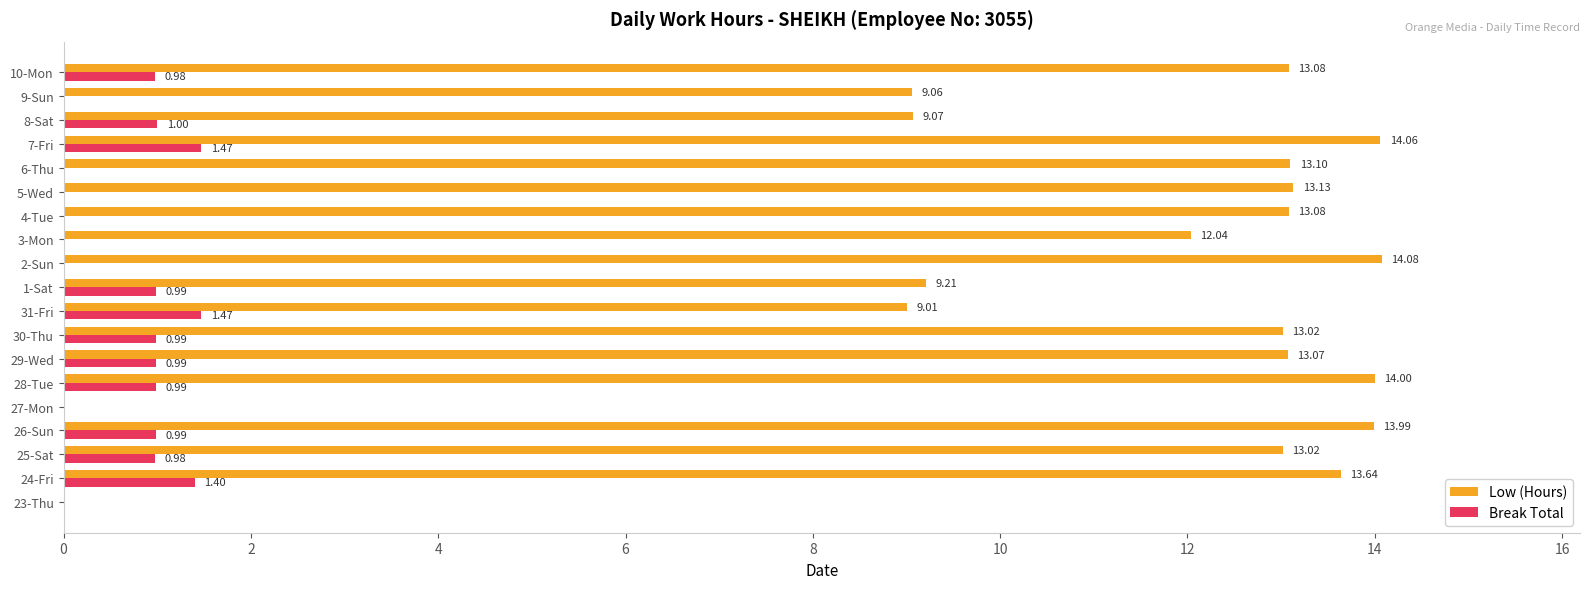

How many positive values does the Low (Hours) series have?

17